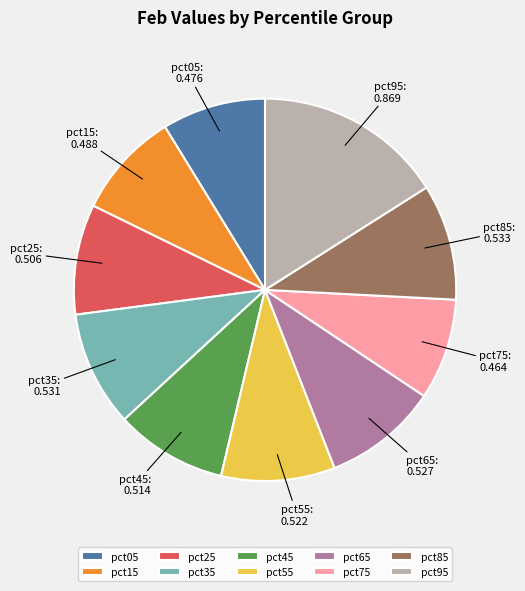

Count the number of slices in the pie.

10